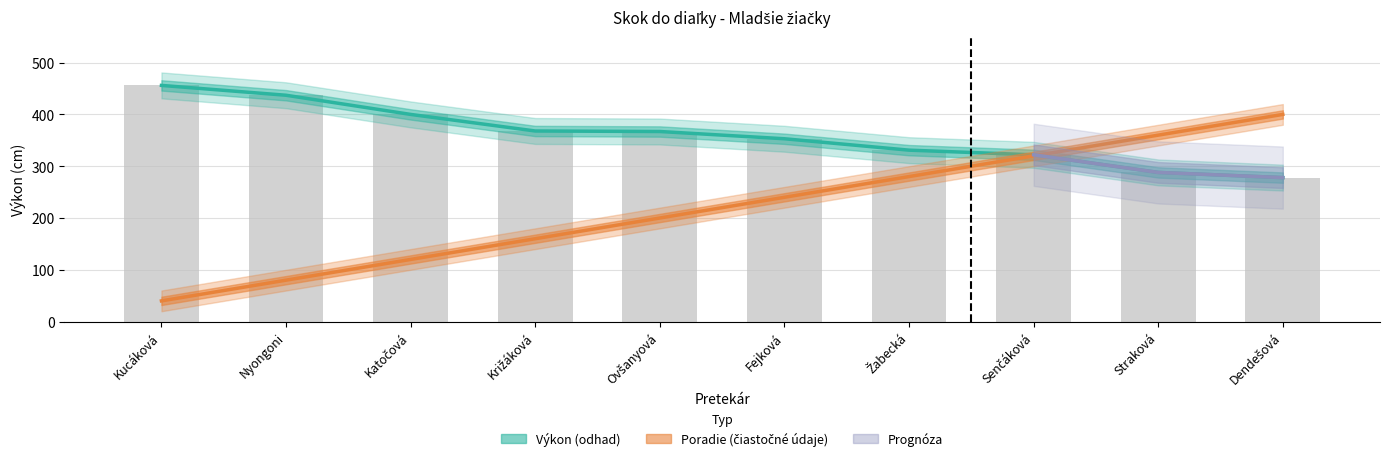

How many data points does each series have?

10